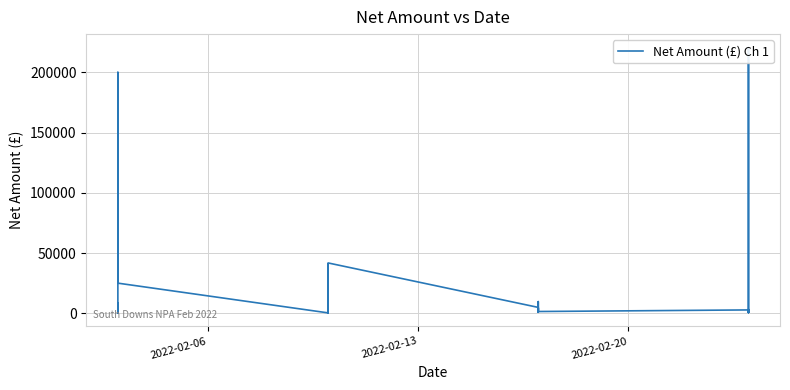

Does the chart have visible grid lines?

Yes